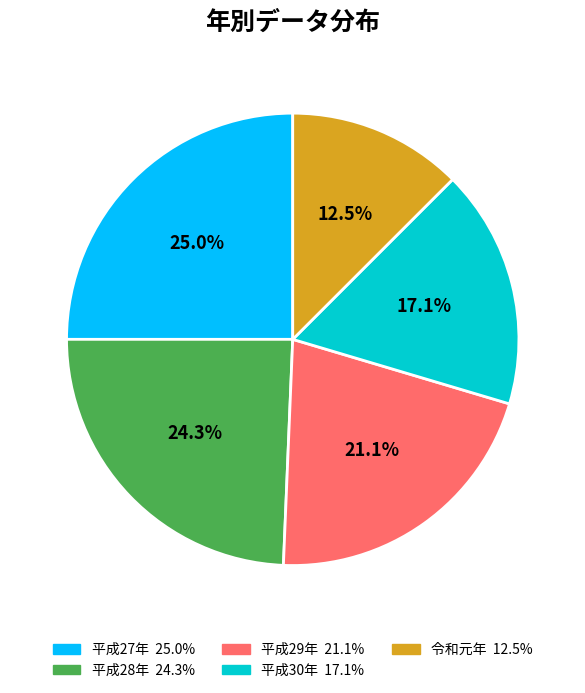

Count the number of slices in the pie.

5